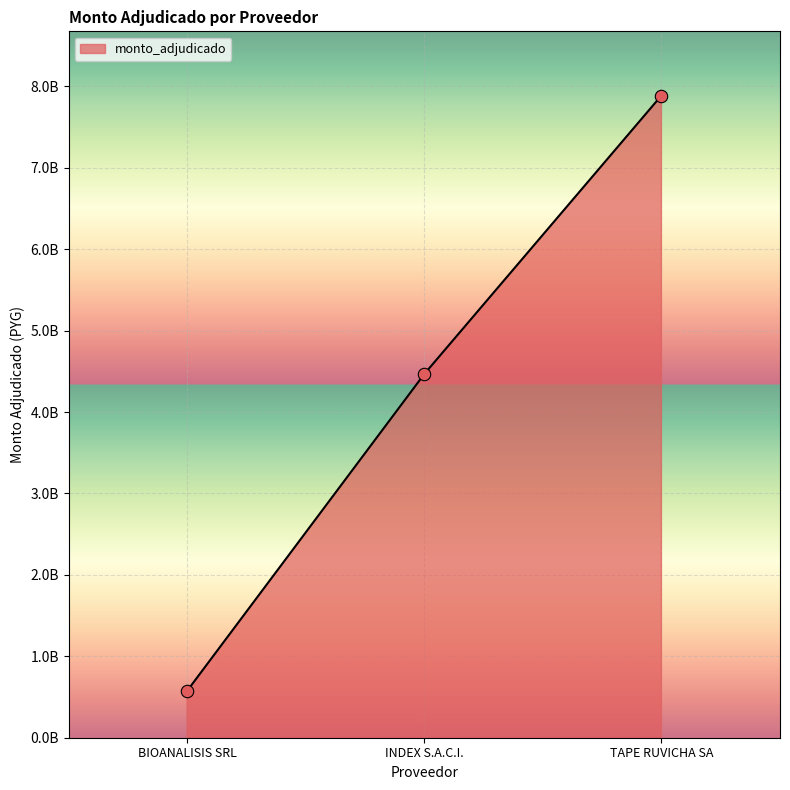

What is the ratio of the value at BIOANALISIS SRL to the value at INDEX S.A.C.I.?

0.1